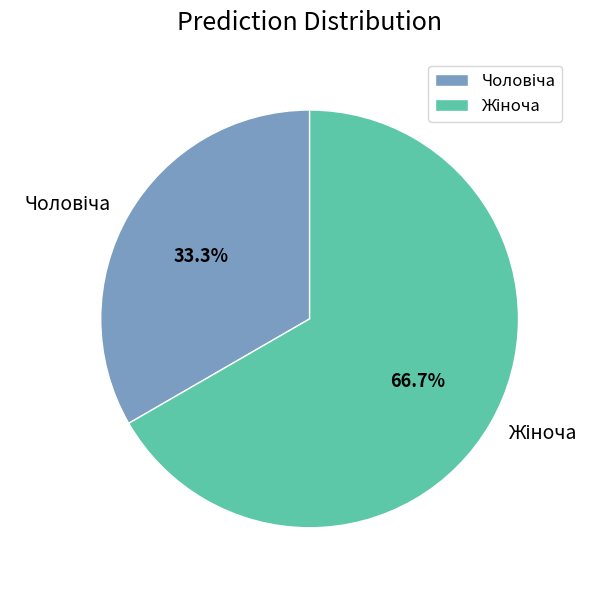

Is there any slice that represents more than half of the pie?

Yes